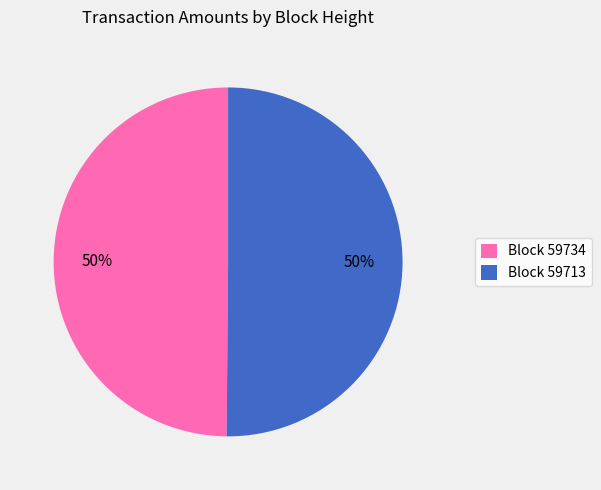

The Block 59713 slice represents 50% of the pie. True or false?

True